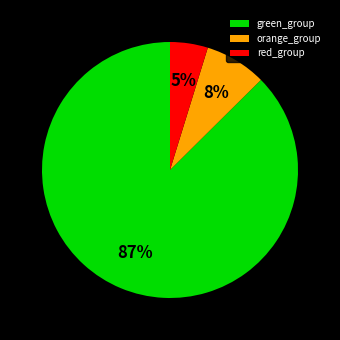

The green_group slice represents 99% of the pie. True or false?

False